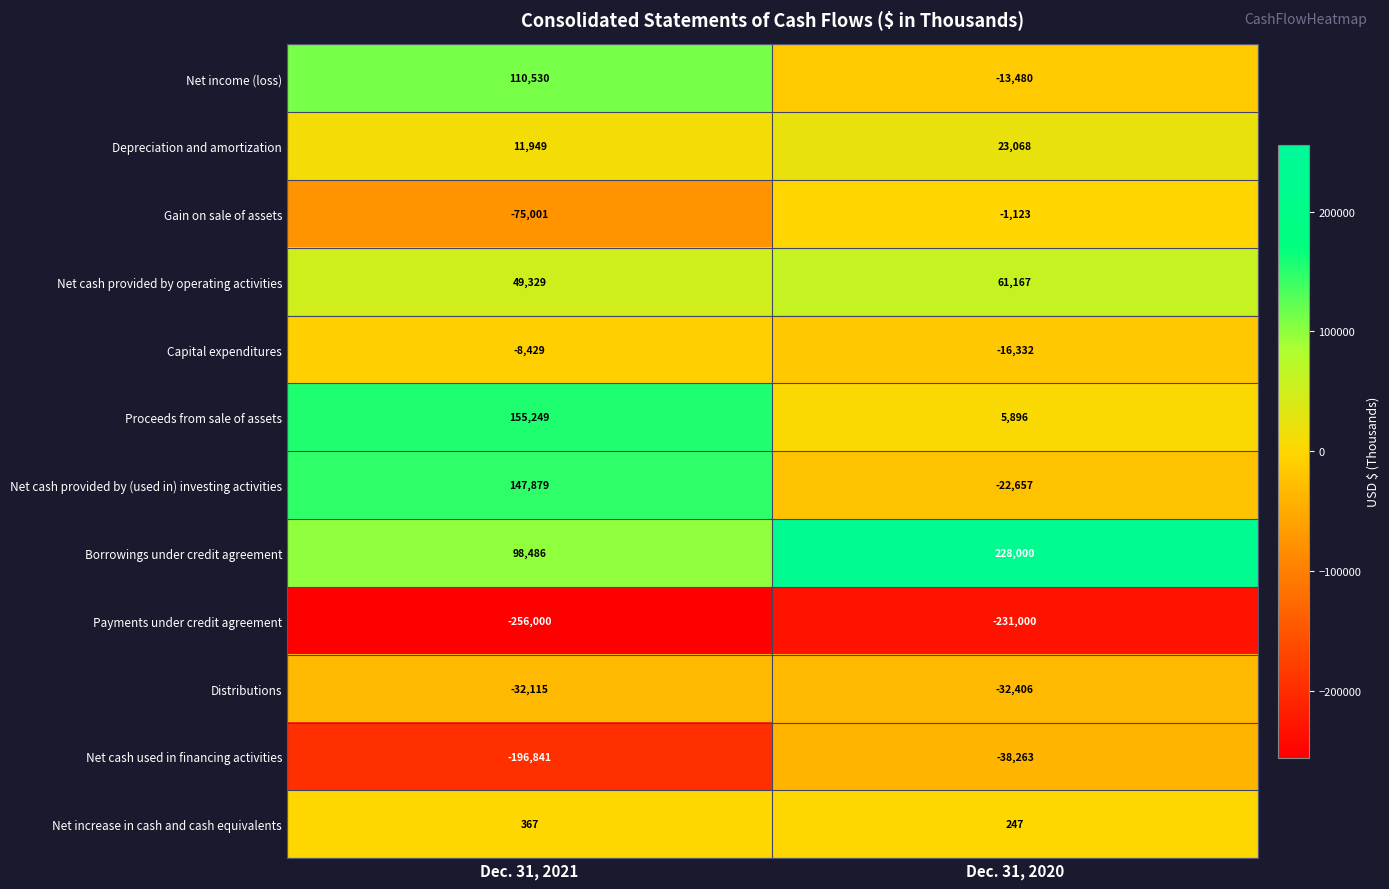

How many distinct data groups are displayed?

12